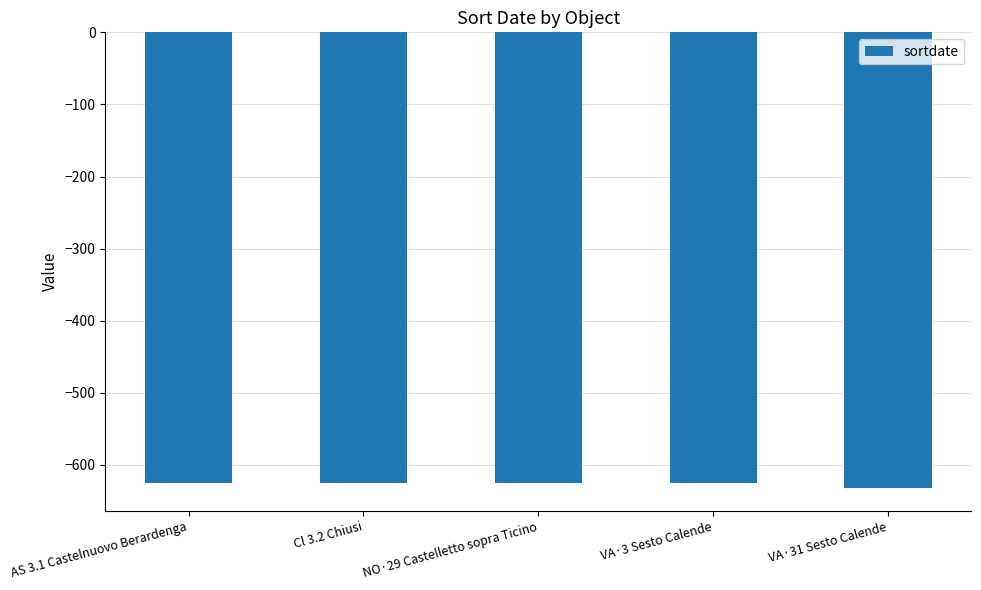

What is the label of the 3rd bar from the right?

NO·29 Castelletto sopra Ticino